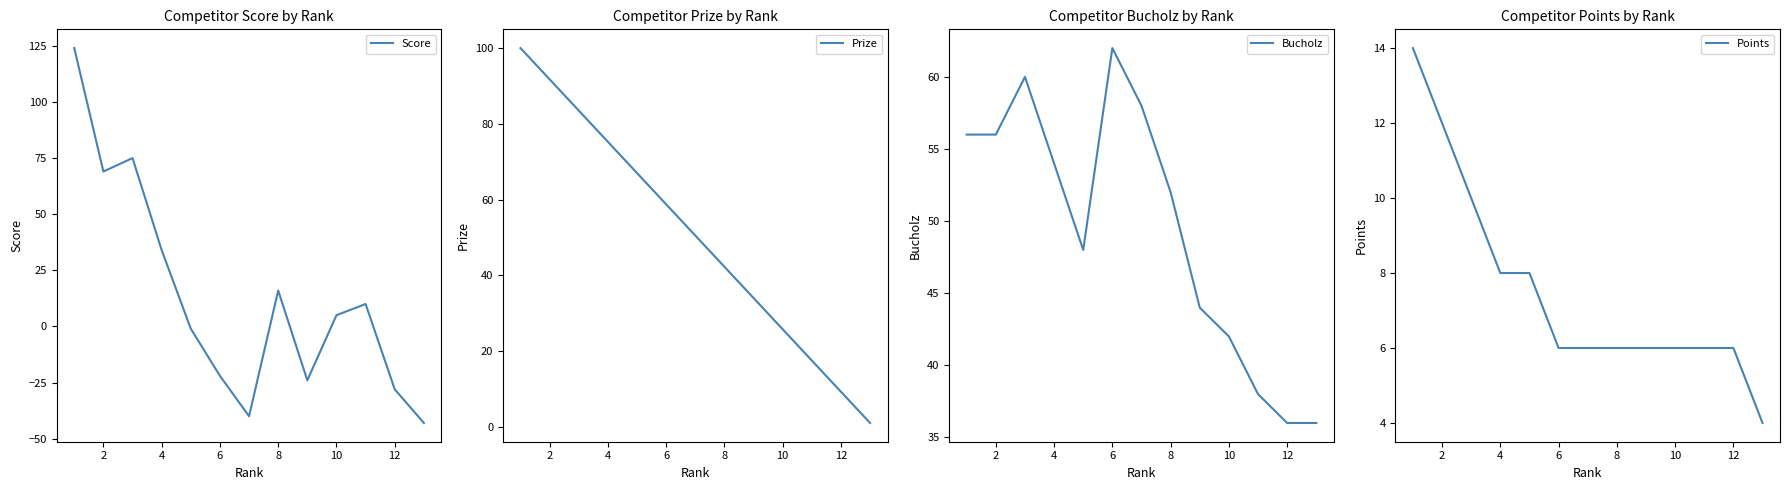

At which label is Score closest to 40?

4